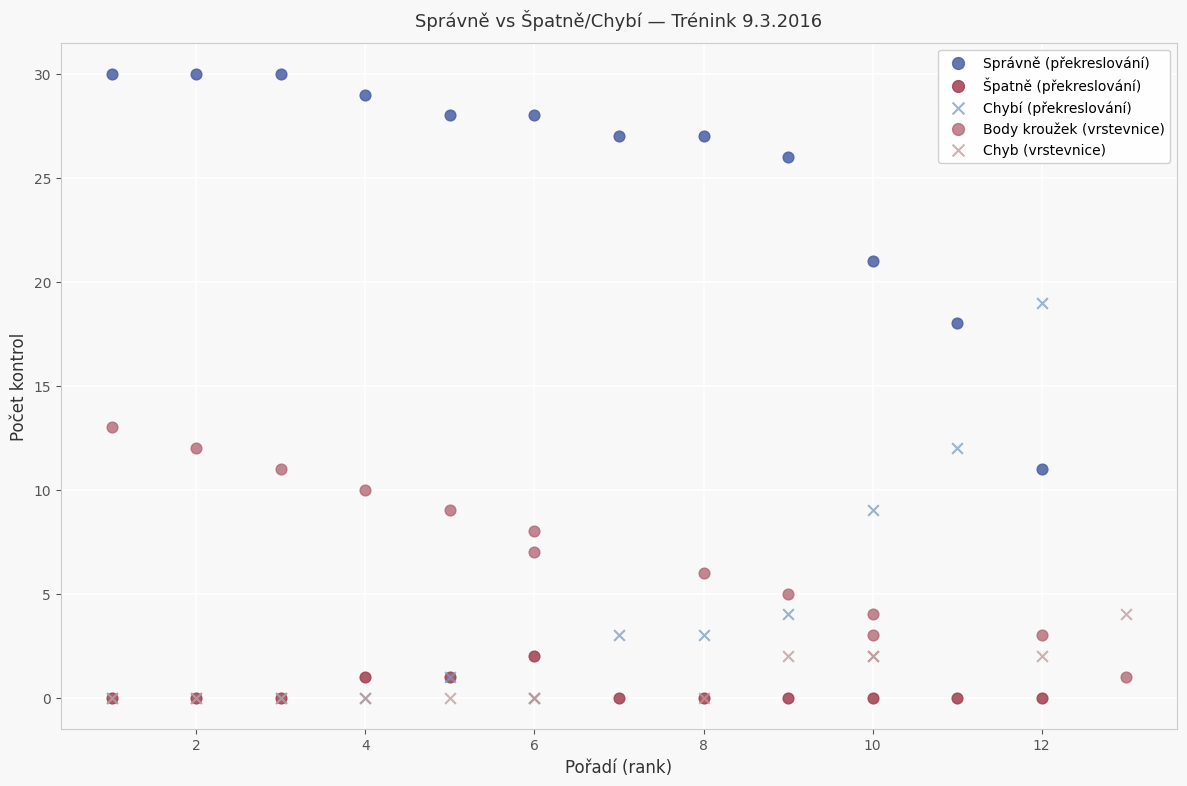

Which series reaches the maximum Y coordinate?

Správně (překreslování)